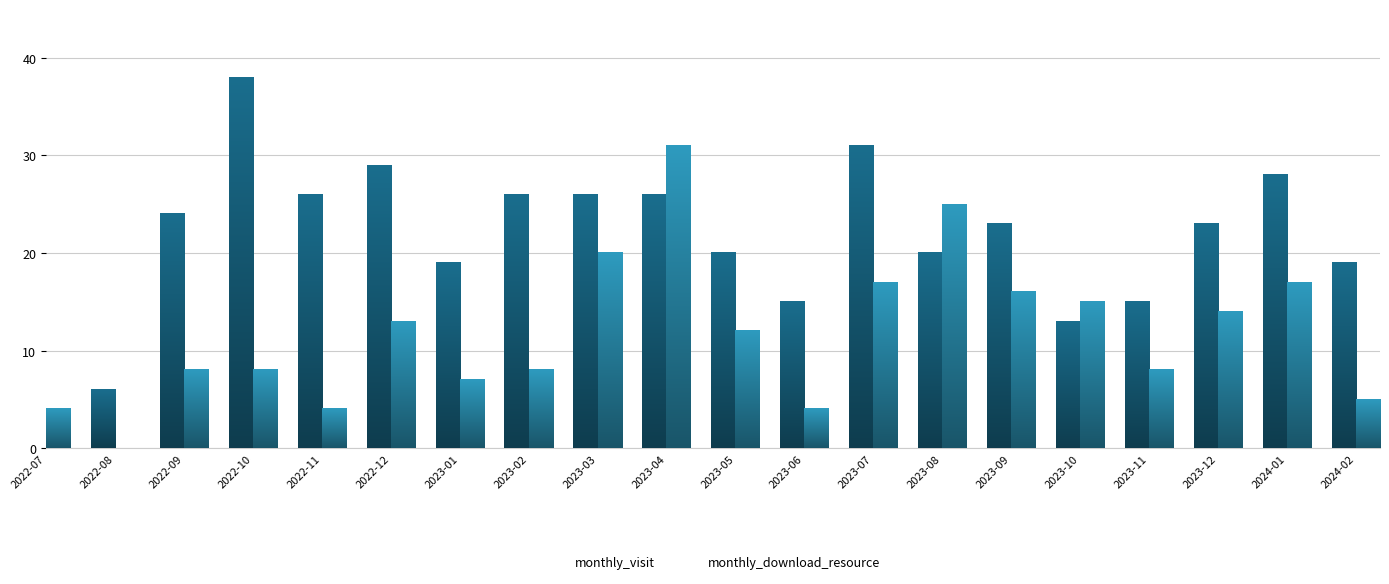

What is the difference between the maximum and minimum values in the monthly_download_resource series?

31